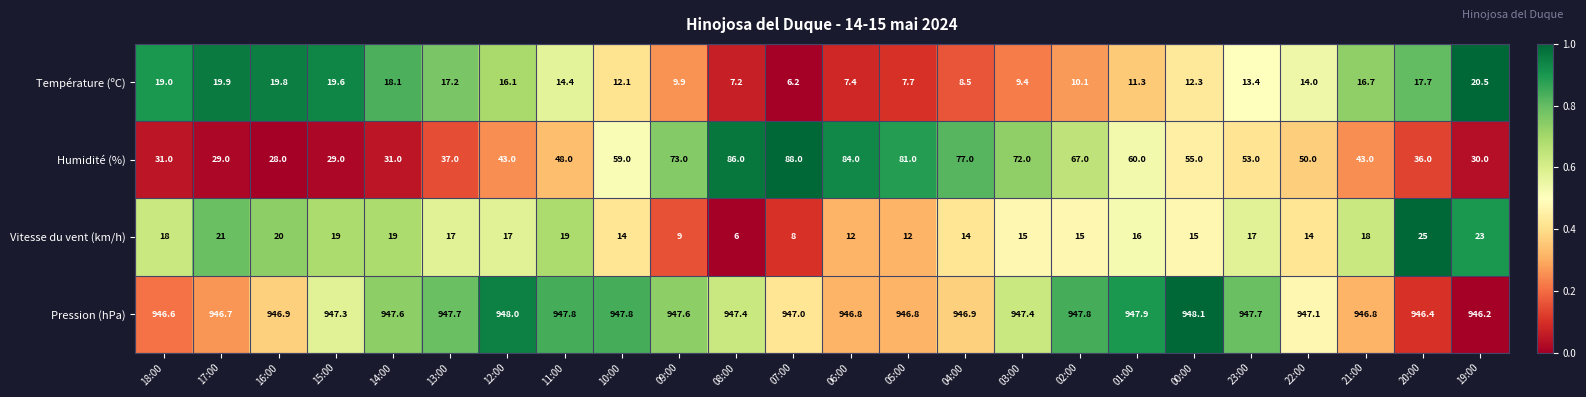

What is the sum of all Pression (hPa) values?

22734.3